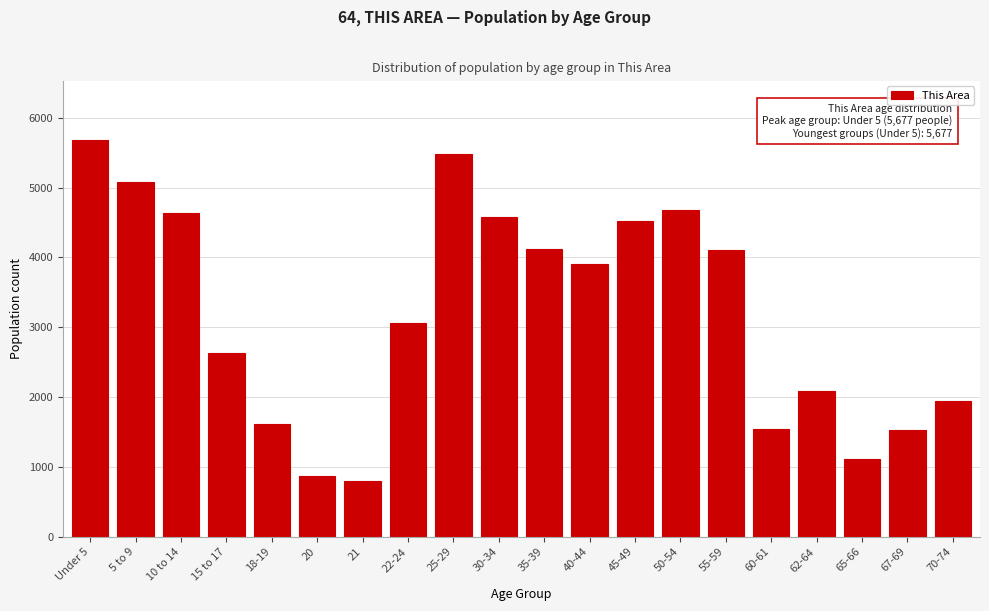

What is the ratio of the value at 30-34 to the value at 45-49?

1.0